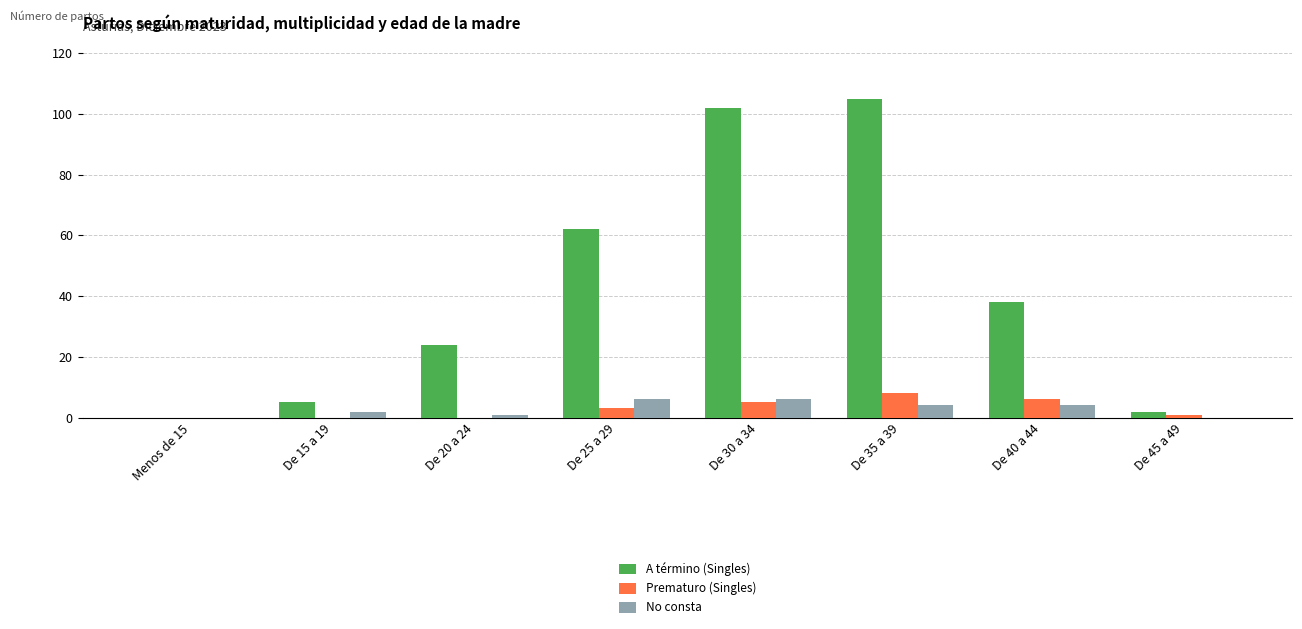

Reading right to left, list all the values displayed in this chart.

A término (Singles): De 45 a 49=2	De 40 a 44=38	De 35 a 39=105	De 30 a 34=102	De 25 a 29=62	De 20 a 24=24	De 15 a 19=5	Menos de 15=0
Prematuro (Singles): De 45 a 49=1	De 40 a 44=6	De 35 a 39=8	De 30 a 34=5	De 25 a 29=3	De 20 a 24=0	De 15 a 19=0	Menos de 15=0
No consta: De 45 a 49=0	De 40 a 44=4	De 35 a 39=4	De 30 a 34=6	De 25 a 29=6	De 20 a 24=1	De 15 a 19=2	Menos de 15=0